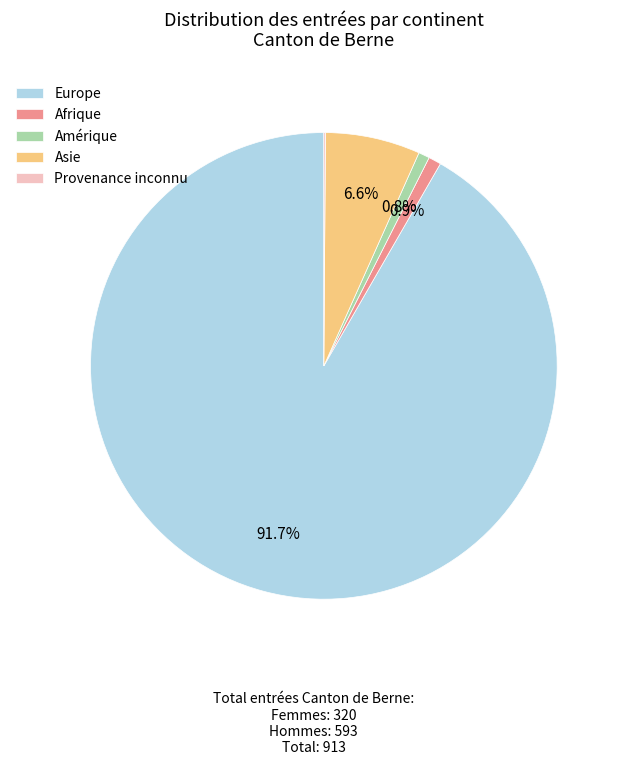

What is the majority slice?

Europe